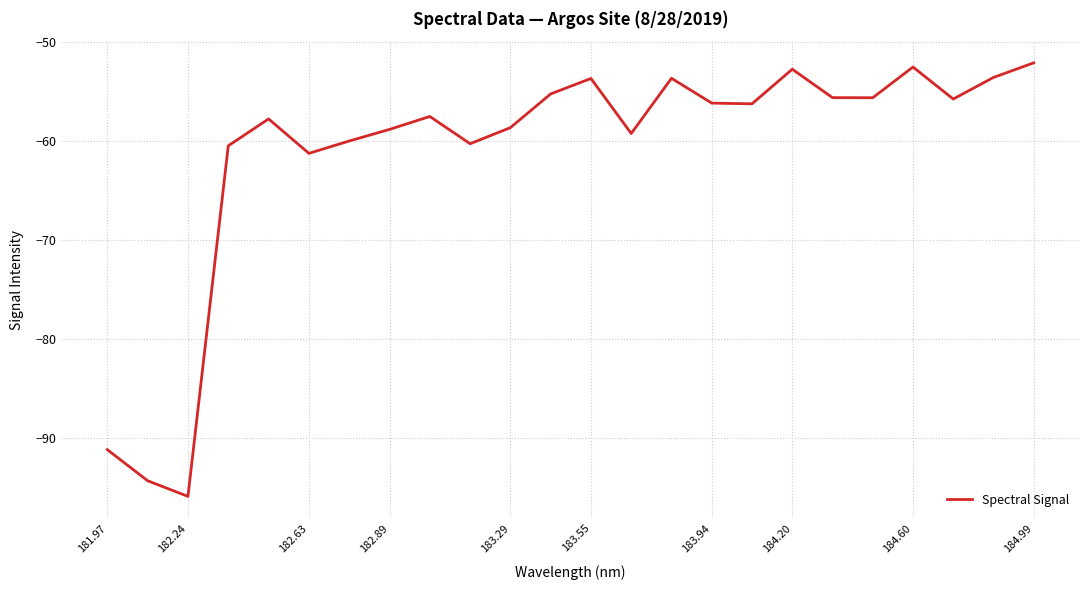

What is the maximum value shown in the chart?

-52.1